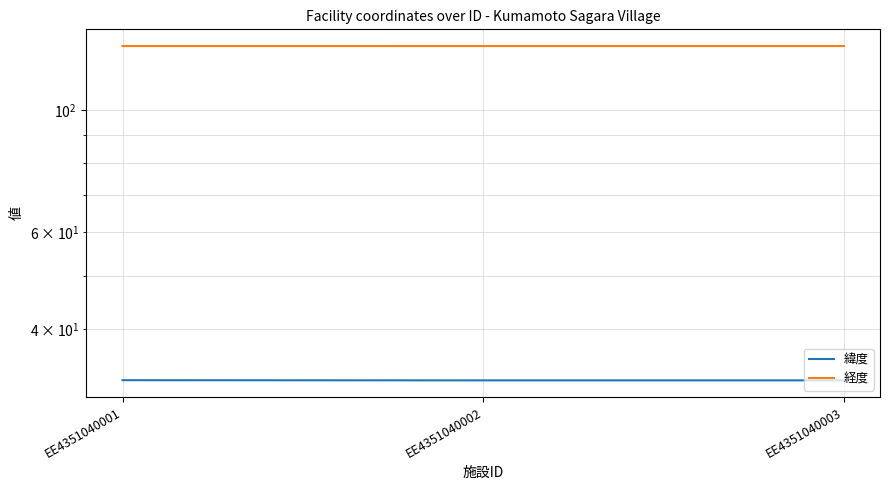

Reading left to right, what are all the values shown in this chart?

緯度: 32.2	32.2	32.2
経度: 130.8	130.8	130.8